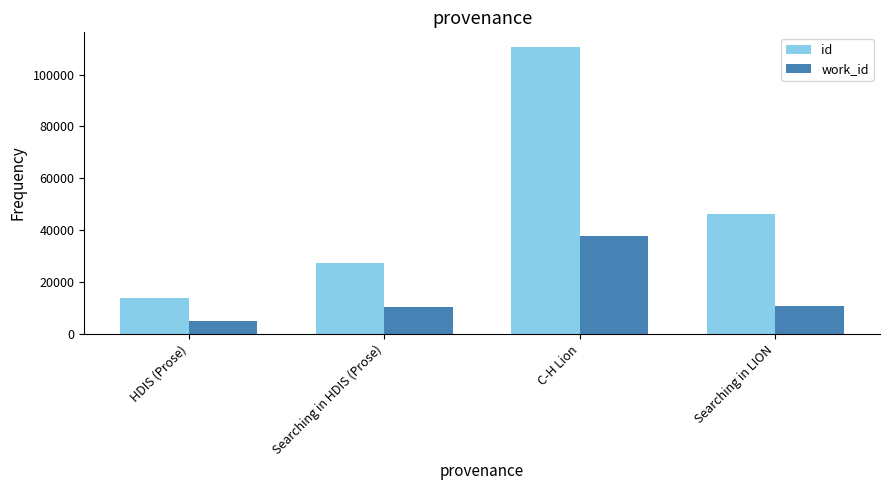

True or false: id has a value of 27458 at Searching in HDIS (Prose).

True